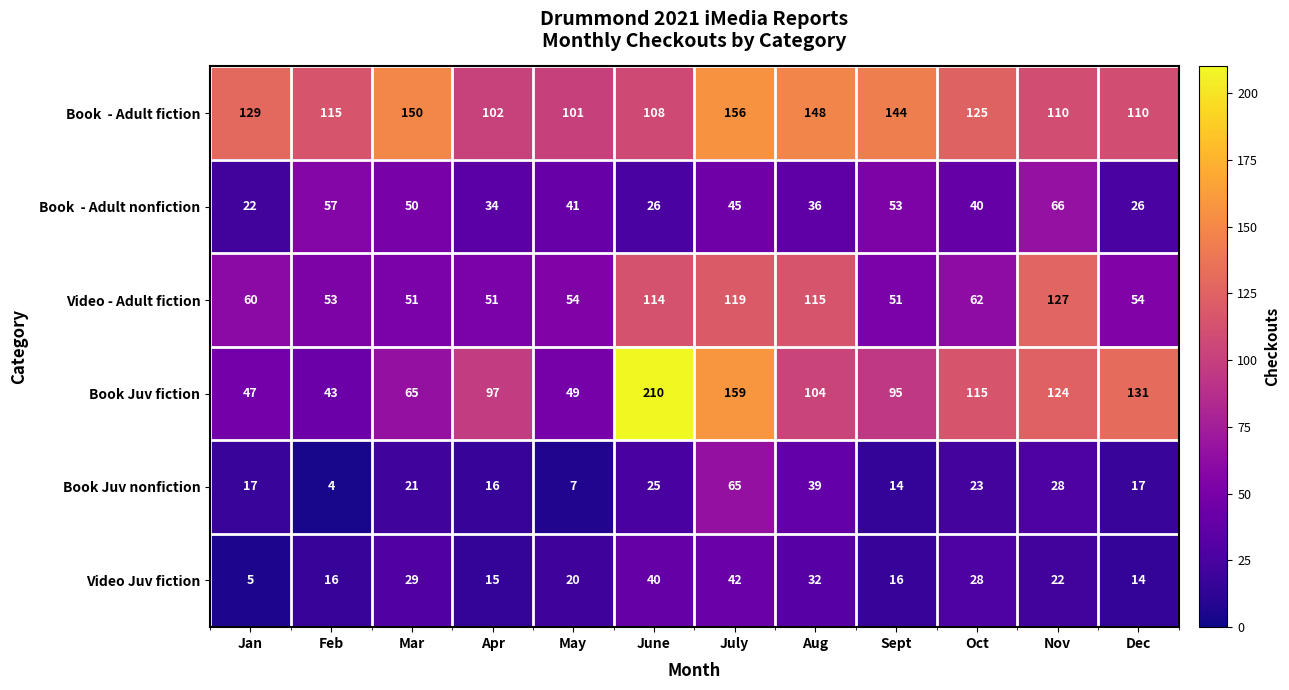

What value does the Video Juv fiction series have at May?

20